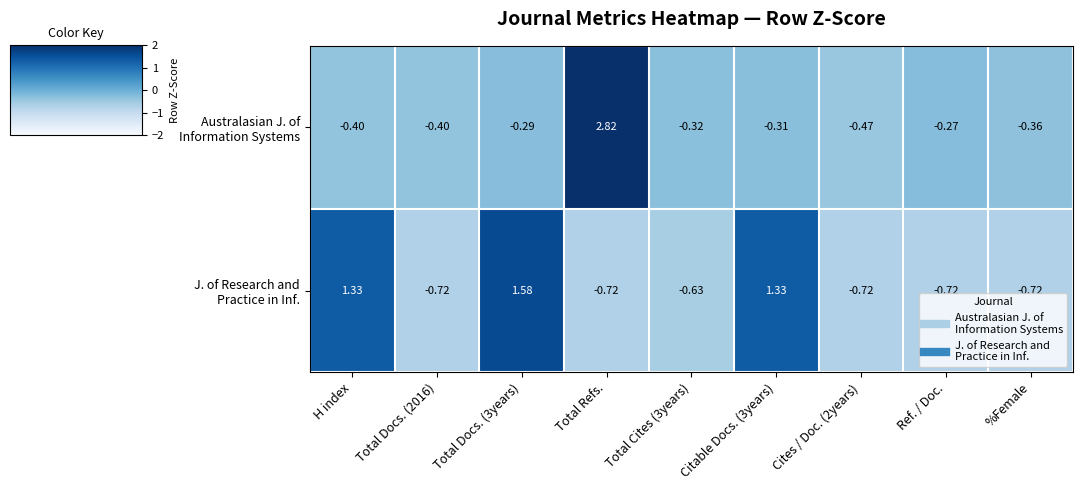

How many categories are shown in the chart?

9